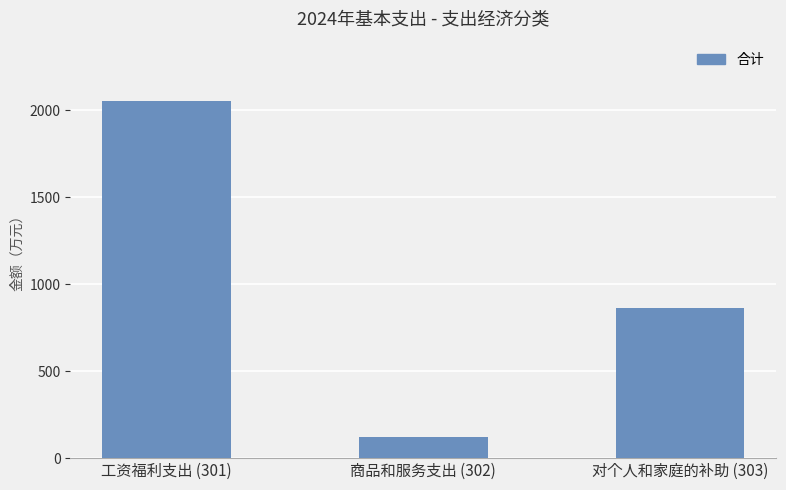

At which label does the data first exceed 861?

工资福利支出 (301)